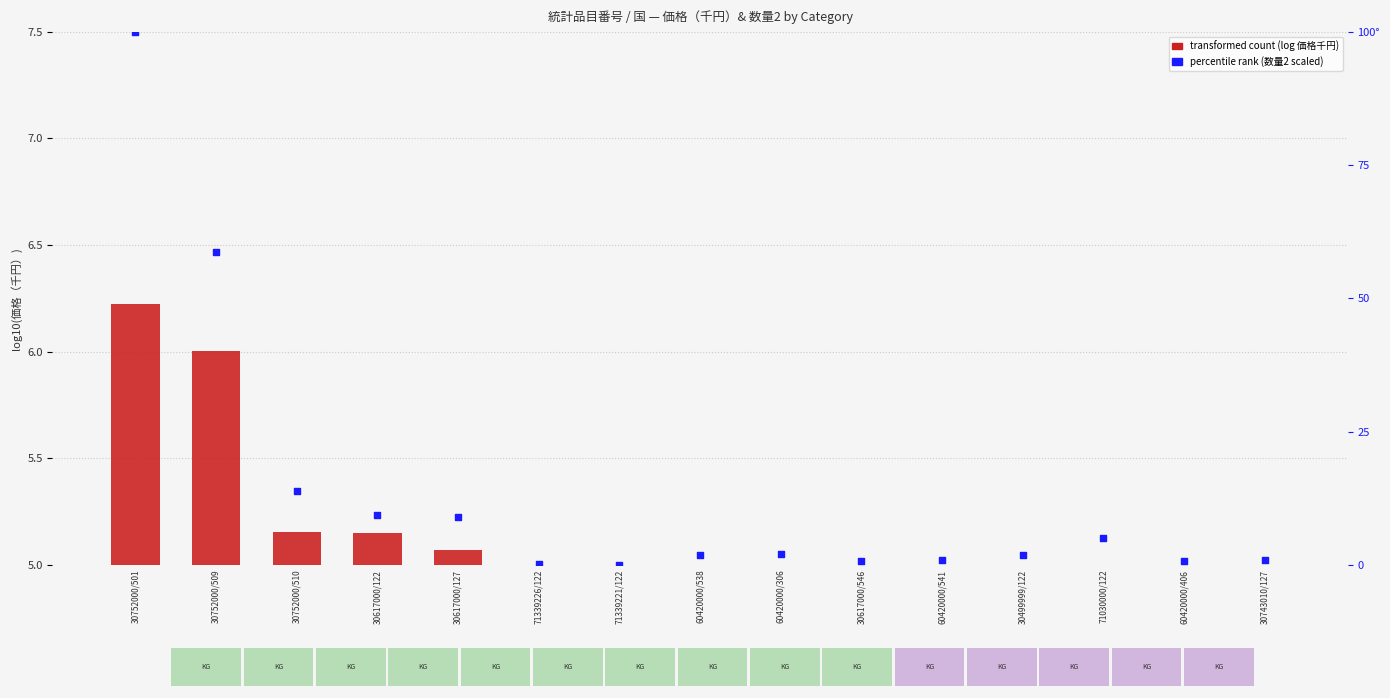

Which series has the largest total across all categories?

percentile rank (数量2)